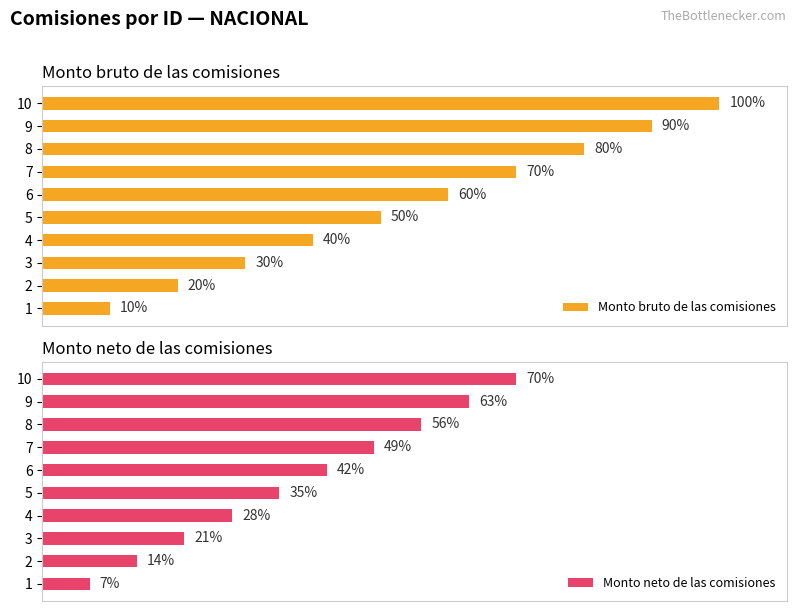

List the labels in order of Monto neto de las comisiones value, smallest first.

1, 2, 3, 4, 5, 6, 7, 8, 9, 10